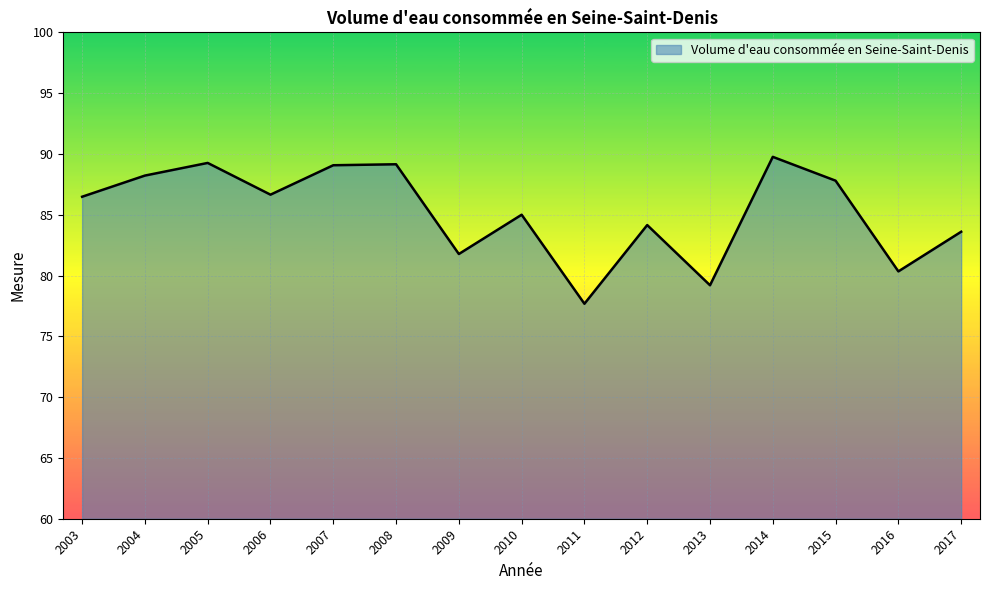

How many interior local valleys (lower than both neighbors) does the data have?

5